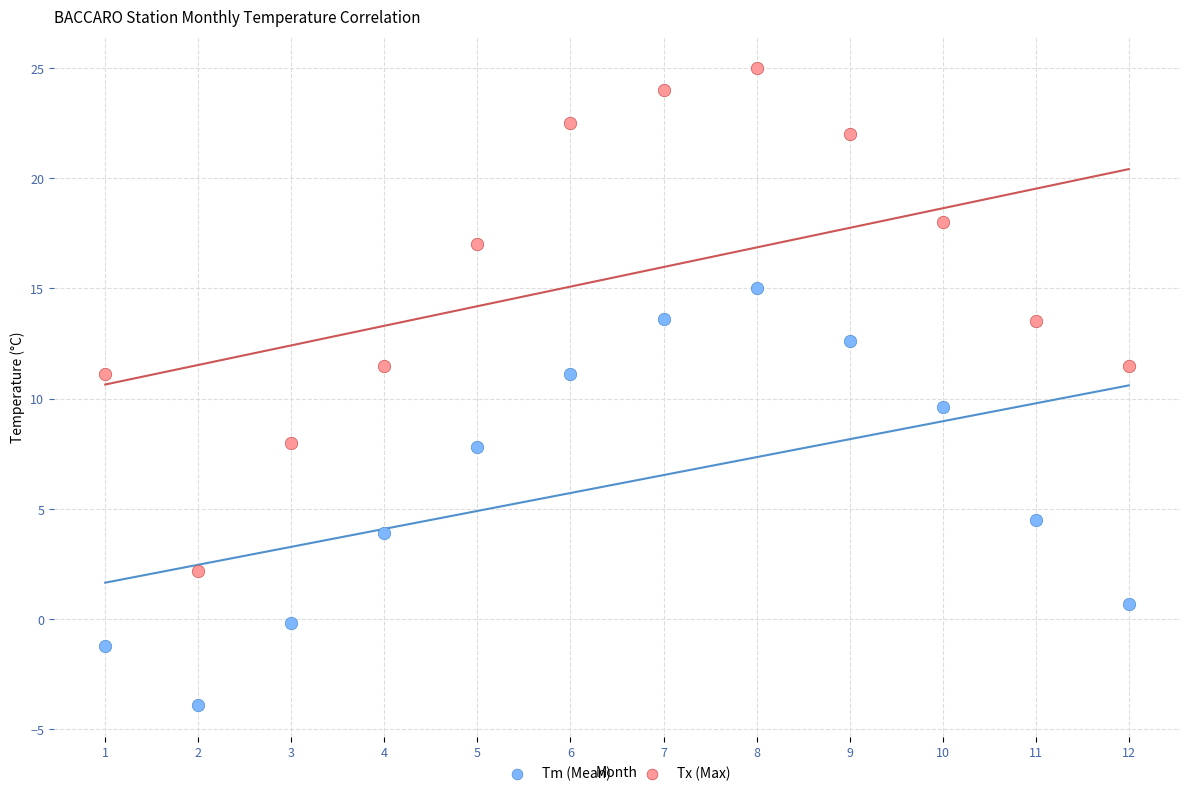

Across all data points, what is the range of X values (max minus min)?

11.0